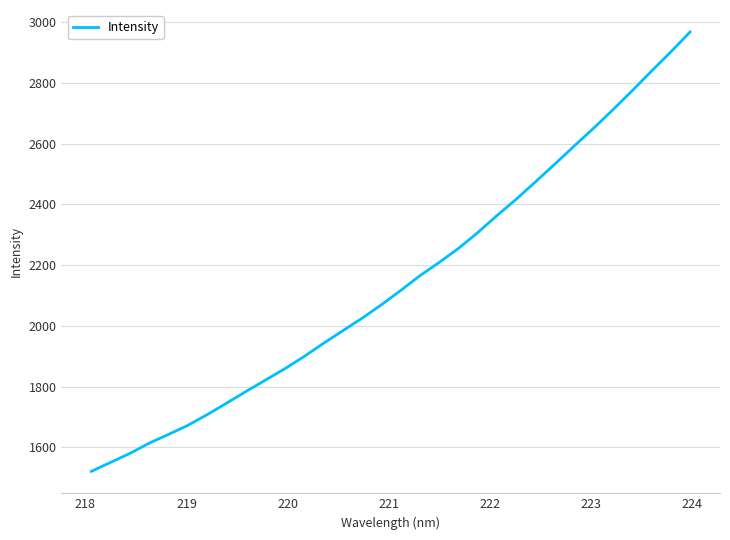

What is the maximum value shown in the chart?

2968.3